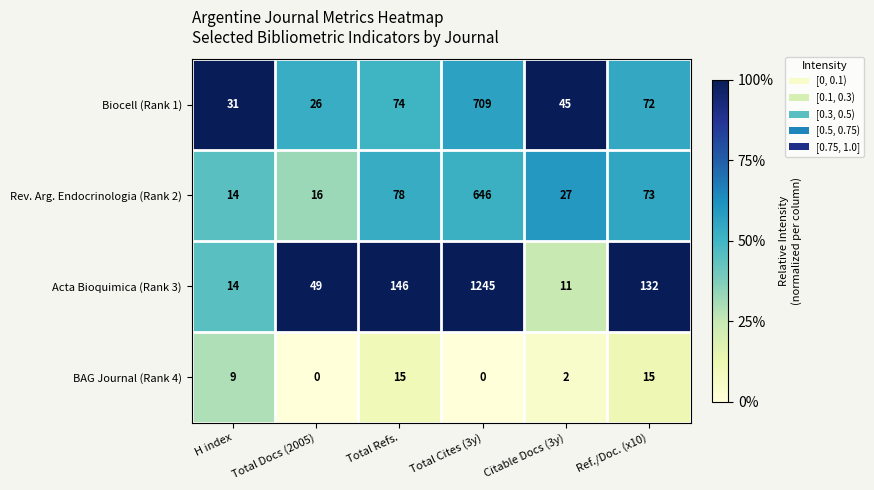

Reading left to right, what are all the values shown in this chart?

Biocell (Rank 1): H index=31	Total Docs (2005)=26	Total Refs.=74	Total Cites (3y)=709	Citable Docs (3y)=45	Ref./Doc. (x10)=72
Rev. Arg. Endocrinologia (Rank 2): H index=14	Total Docs (2005)=16	Total Refs.=78	Total Cites (3y)=646	Citable Docs (3y)=27	Ref./Doc. (x10)=73
Acta Bioquimica (Rank 3): H index=14	Total Docs (2005)=49	Total Refs.=146	Total Cites (3y)=1245	Citable Docs (3y)=11	Ref./Doc. (x10)=132
BAG Journal (Rank 4): H index=9	Total Docs (2005)=0	Total Refs.=15	Total Cites (3y)=0	Citable Docs (3y)=2	Ref./Doc. (x10)=15